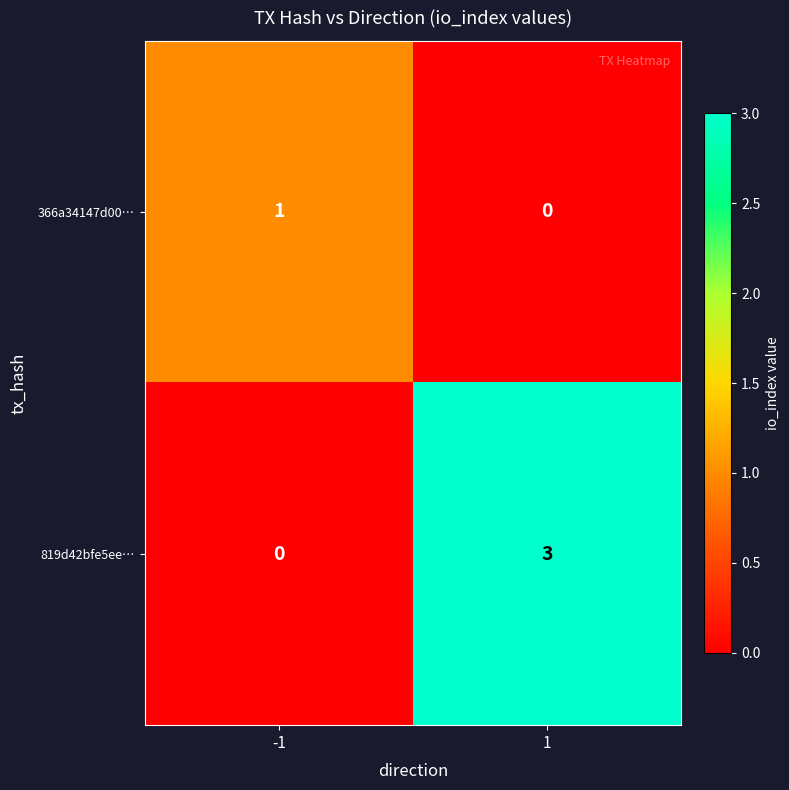

What is the total value across all series at 1?

3